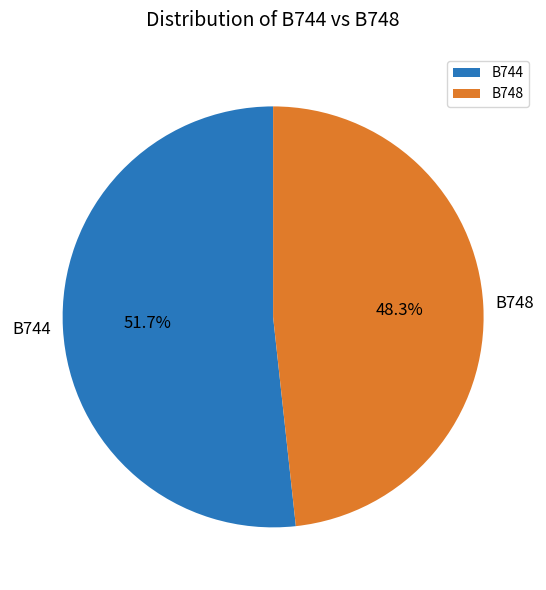

Which category has the smallest portion of the pie?

B748